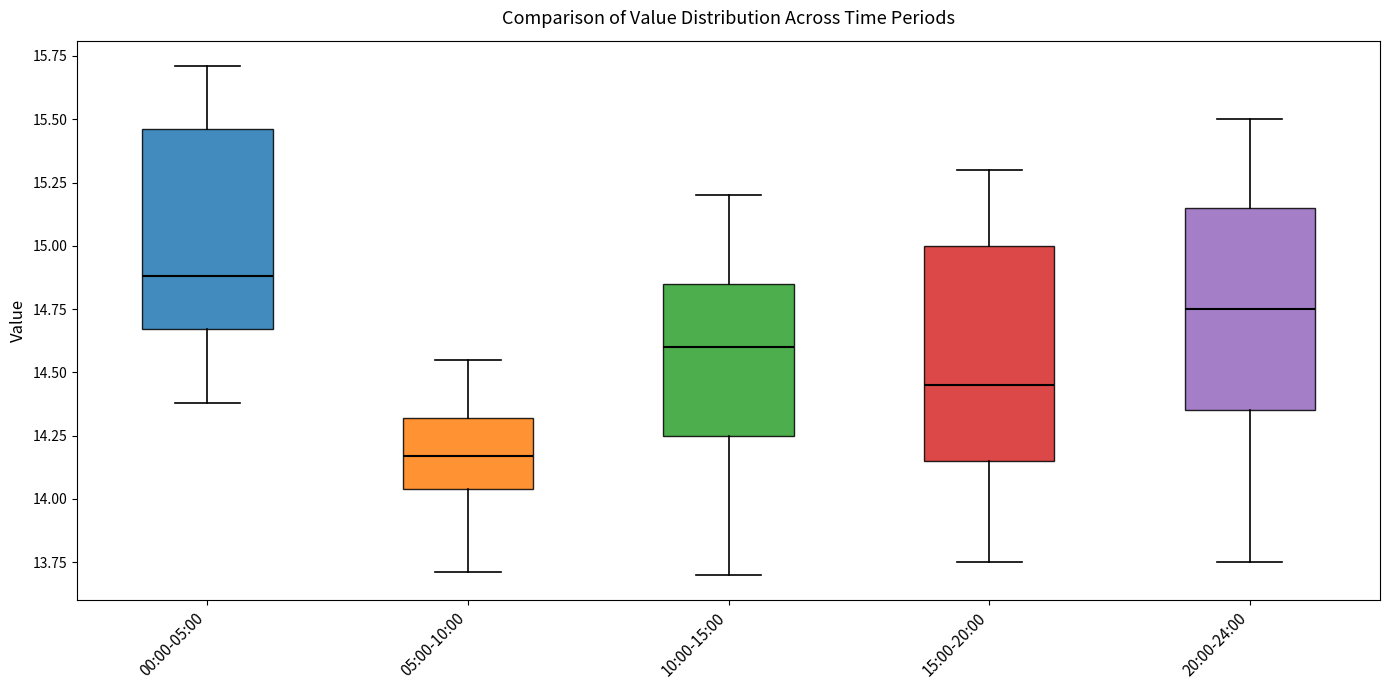

Where does the lower whisker of the box for 00:00-05:00 end on the y-axis? The values are not printed on the chart, so give them approximately, as read against the axis.

14.40